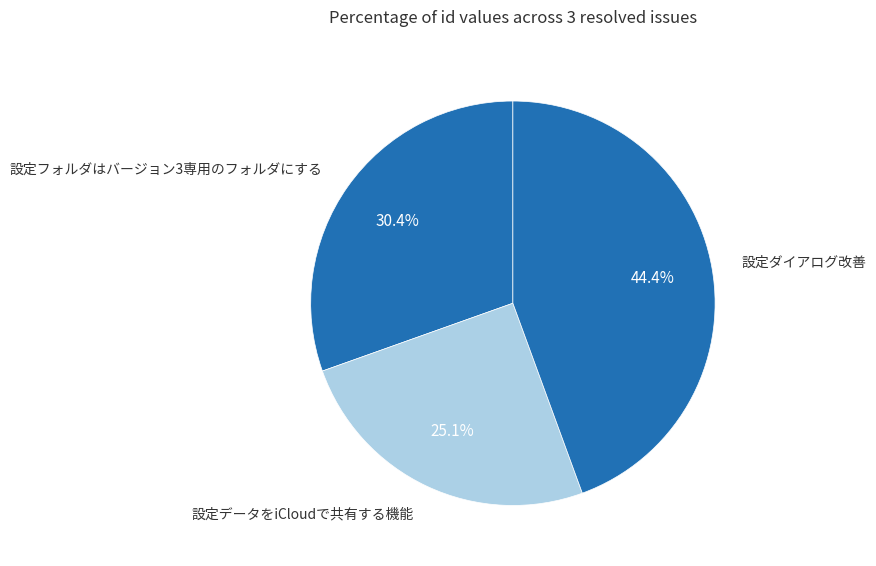

What is the largest slice in the pie chart?

設定ダイアログ改善